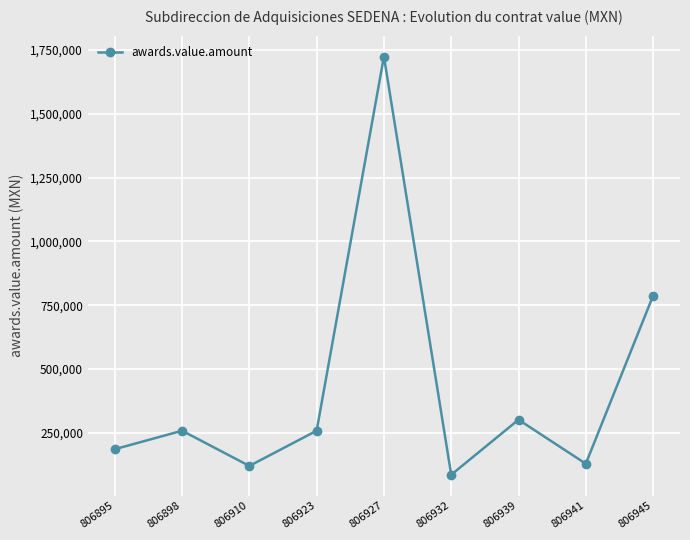

Is this an area chart (filled region under the line)?

No